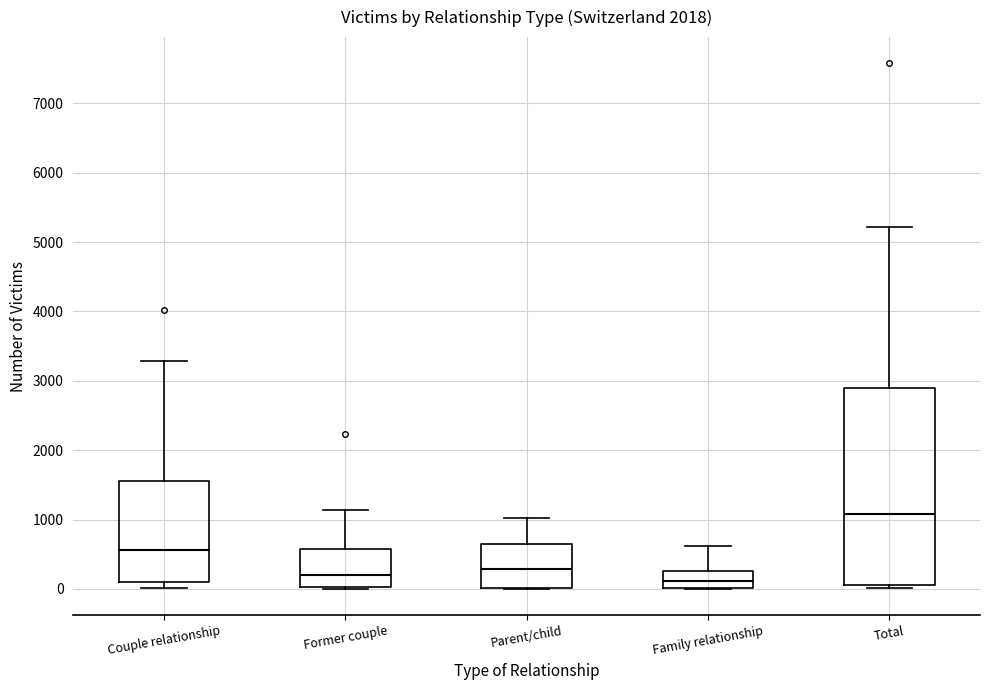

Reading left to right, read every box against the y-axis: the position of its median line, the range the box covers, and the ends of its whiskers. The values are not printed on the chart, so give them approximately, as read against the axis.

Couple relationship: median 600, box 100 to 1600, whiskers 0 to 3300
Former couple: median 200, box 0 to 600, whiskers 0 (just below the box's lower edge) to 1100
Parent/child: median 300, box 0 to 700, whiskers 0 to 1000
Family relationship: median 100, box 0 to 300, whiskers 0 to 600
Total: median 1100, box 100 to 2900, whiskers 0 to 5200